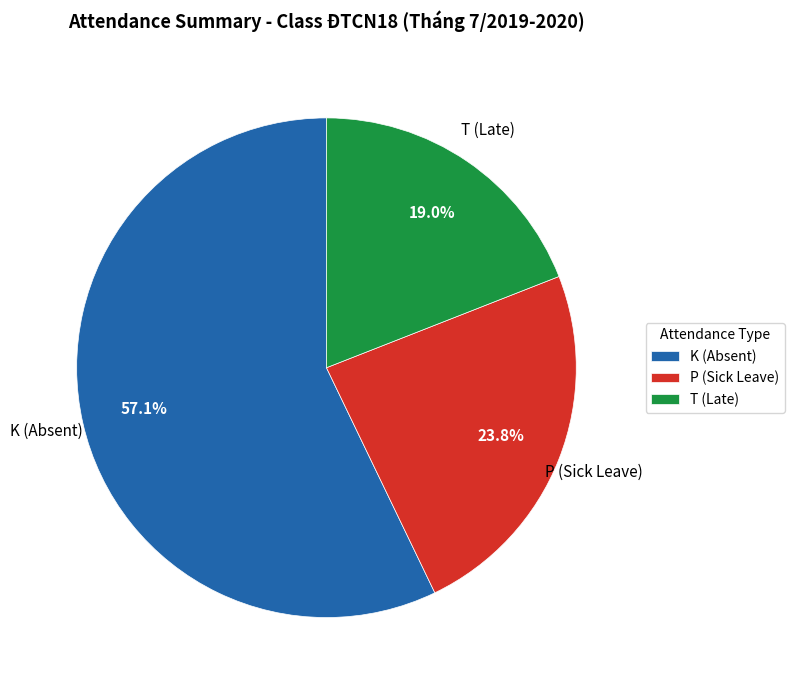

How many slices are in this pie chart?

3